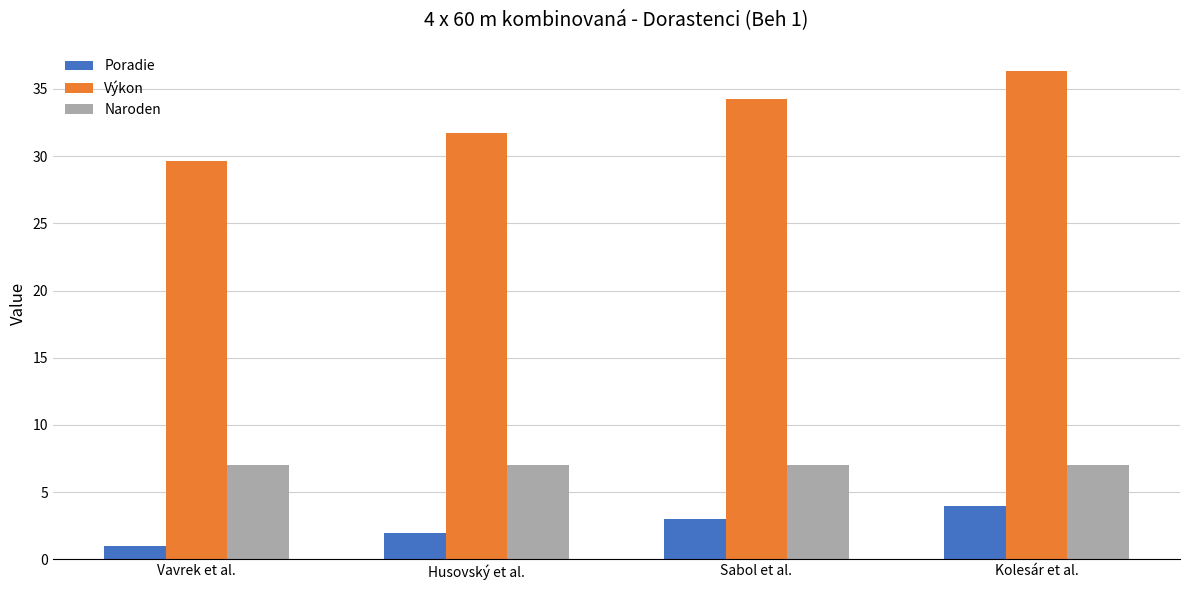

Is it true that Naroden equals 12.1 at Husovský et al.?

False